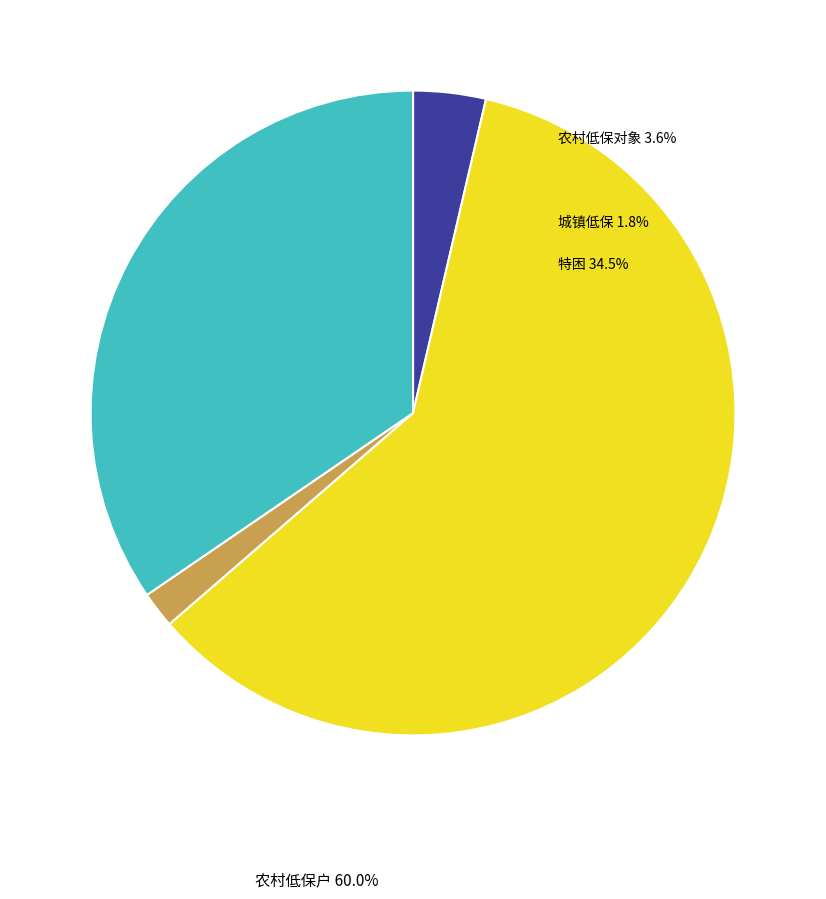

To the nearest percent, what percentage of the pie is 农村低保对象?

4%